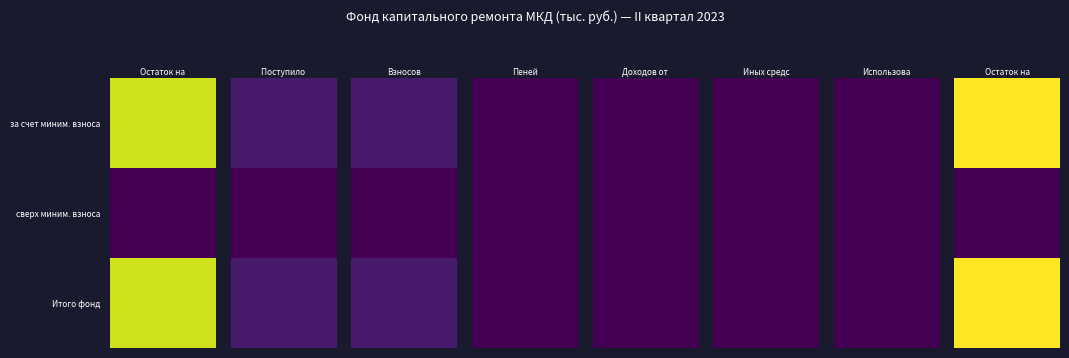

What is the spread (max minus min) of values at Остаток на начало?

106.2